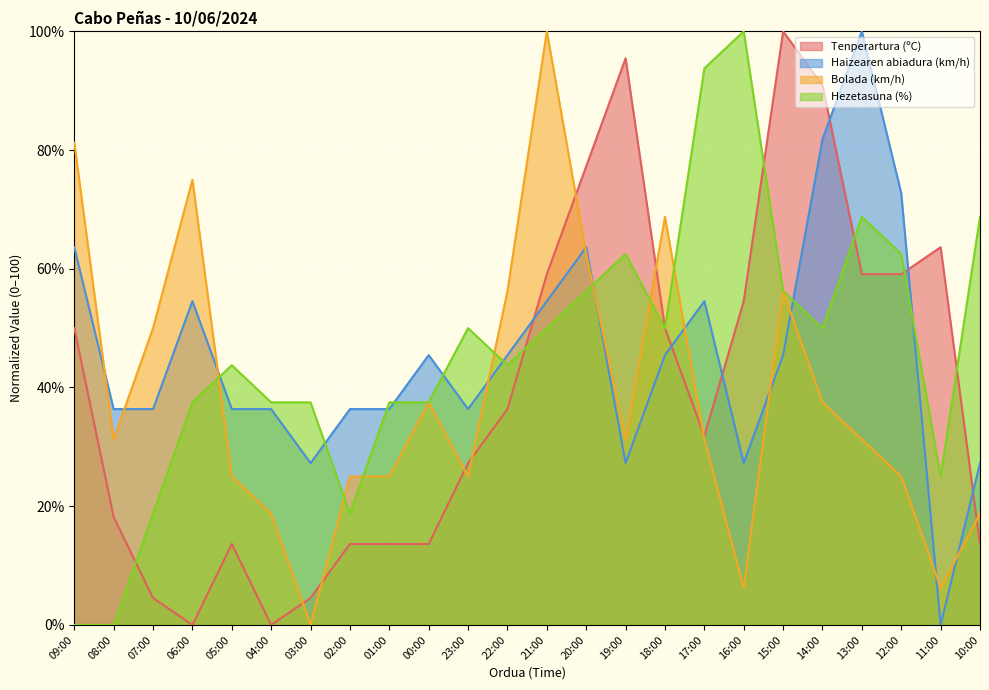

True or false: Bolada (km/h) and Hezetasuna (%) intersect in this chart.

True